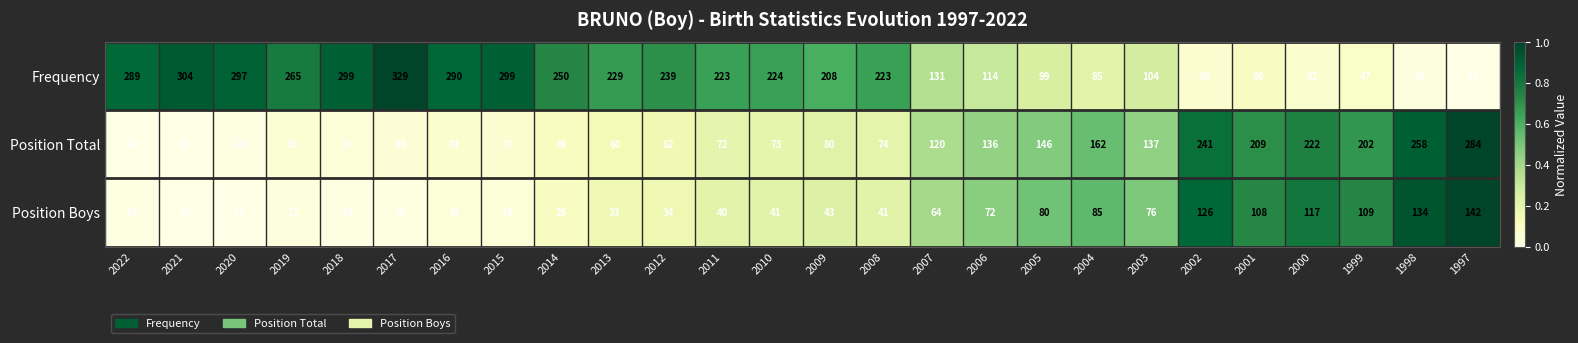

Rank the series by their maximum value, from lowest to highest.

Position Boys, Position Total, Frequency